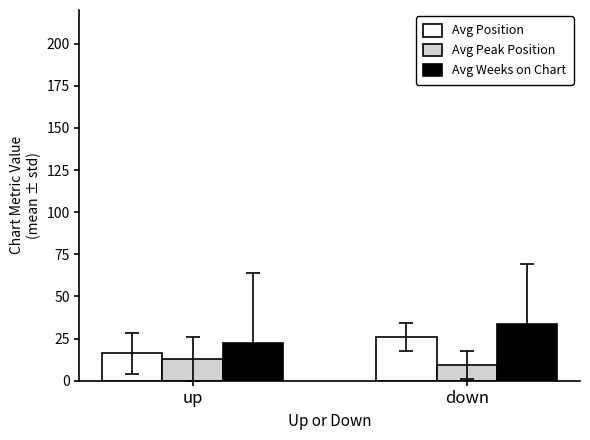

Rank the series by their average value, from lowest to highest.

Avg Peak Position, Avg Position, Avg Weeks on Chart